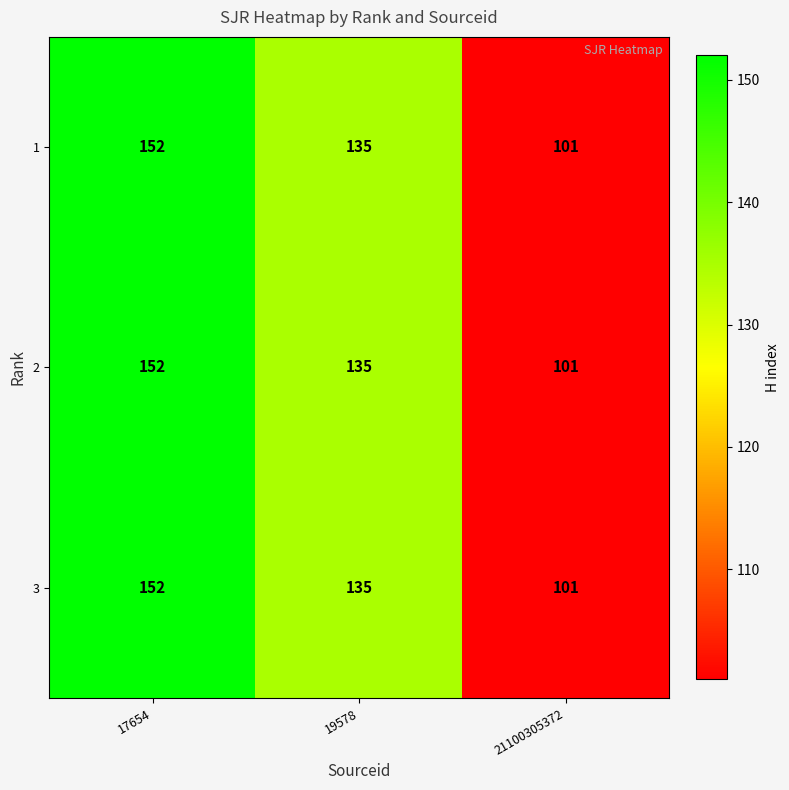

At which label does 1 reach its peak?

17654